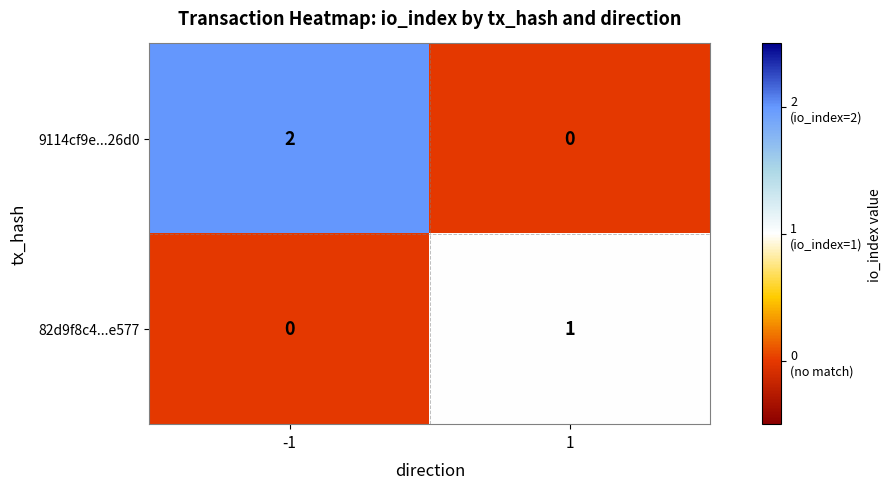

How many categories are shown in the chart?

2